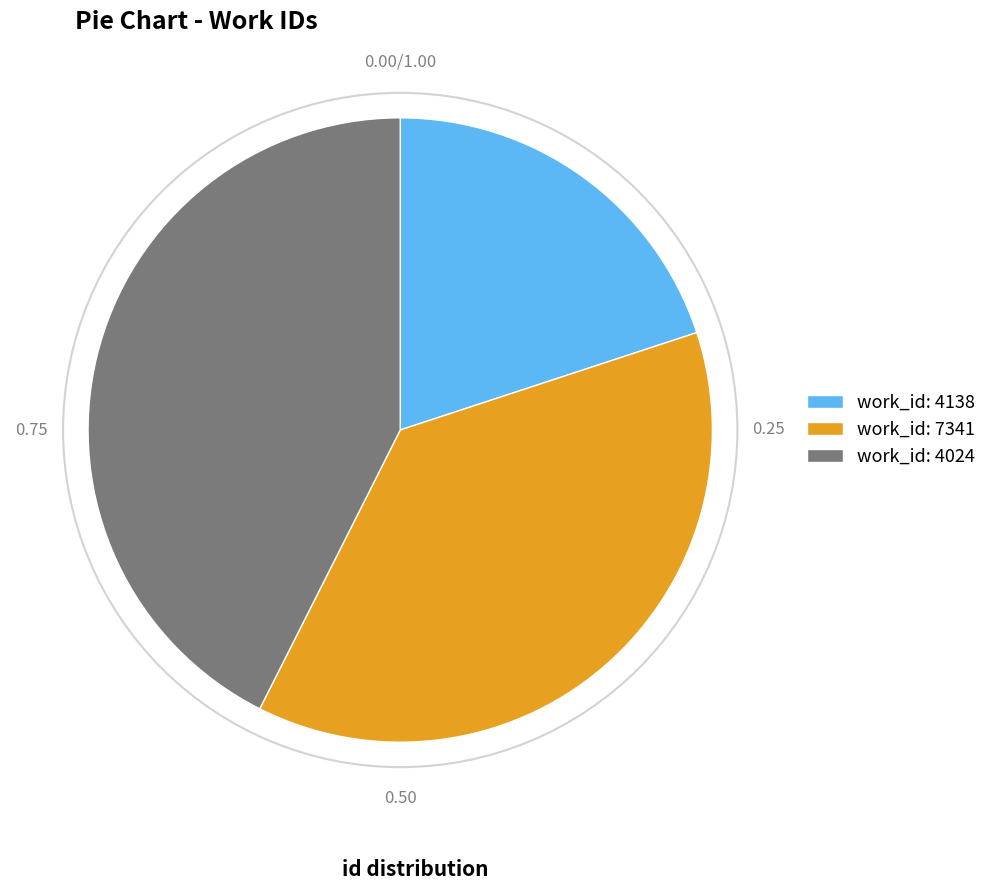

Which has a higher value, work_id: 4138 or work_id: 7341?

work_id: 7341